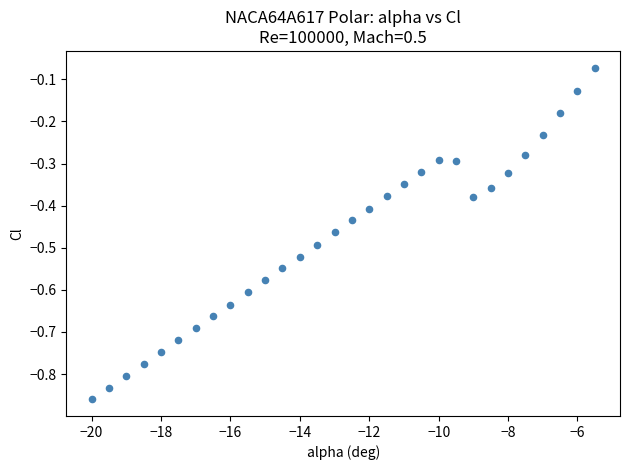

What is the range of X values (max minus min)?

14.5